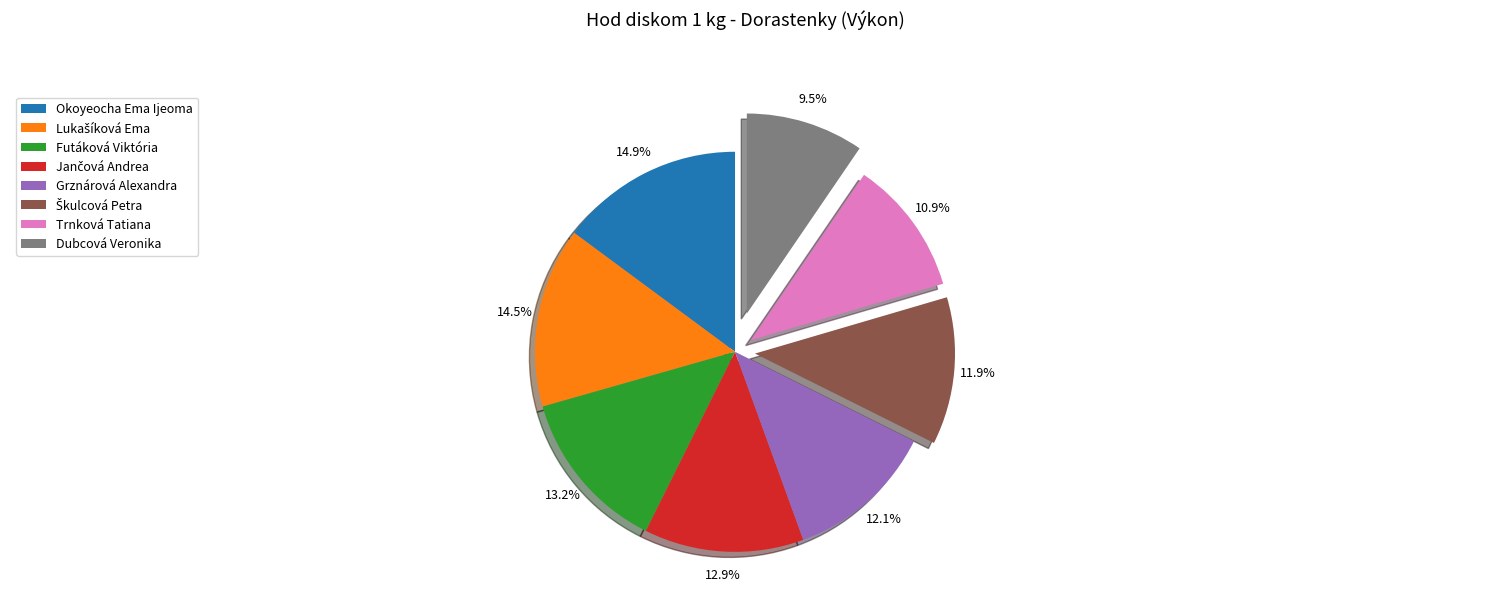

Which category has the smallest portion of the pie?

Dubcová Veronika